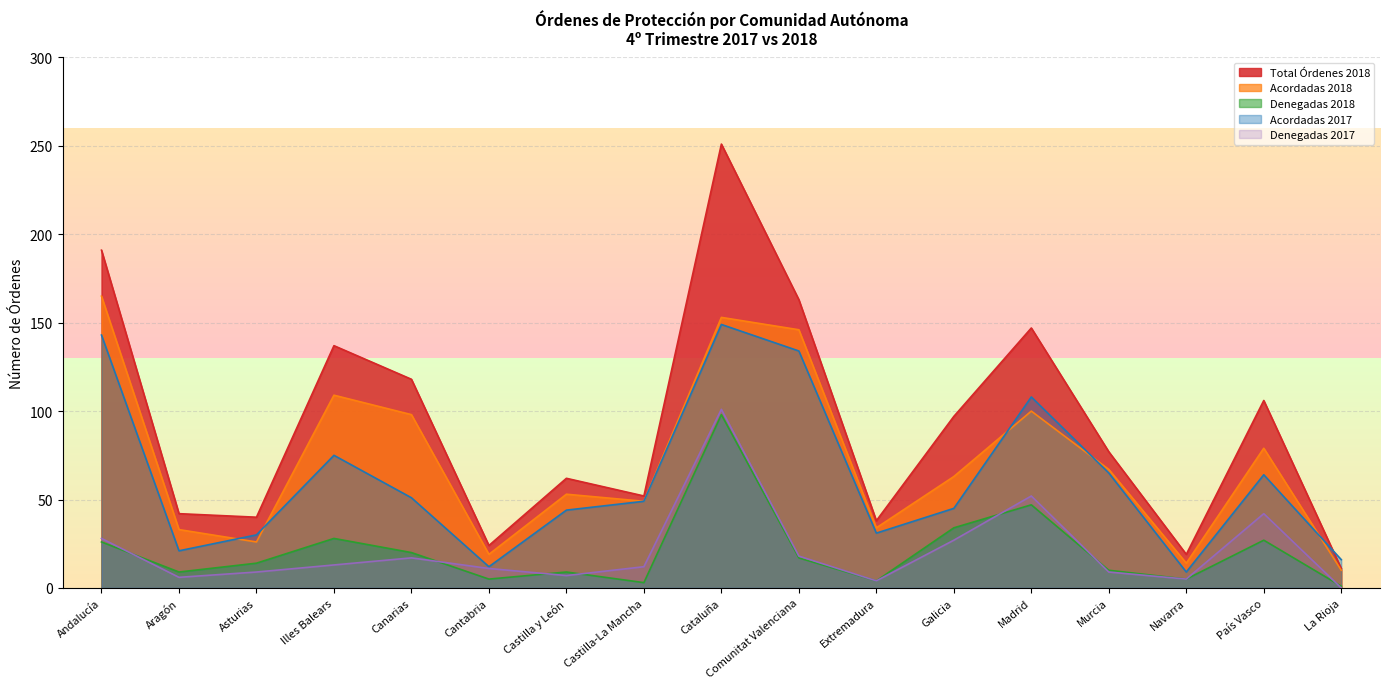

Where do Denegadas 2018 and Denegadas 2017 first cross each other?

Andalucía and Aragón